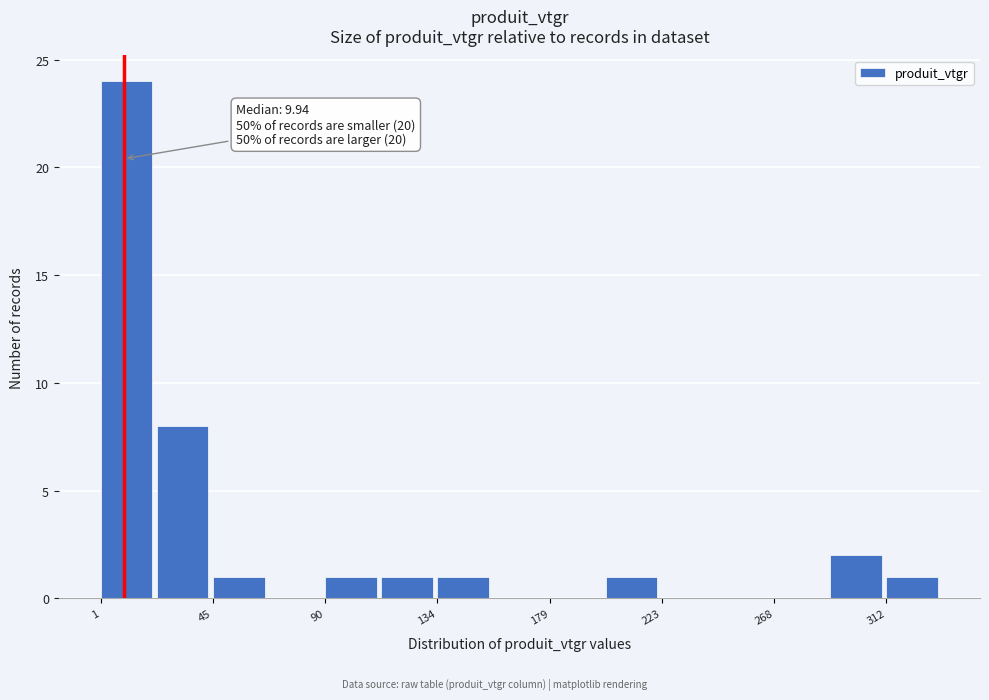

Over which range of the x-axis is the bar tallest?

0 to 25